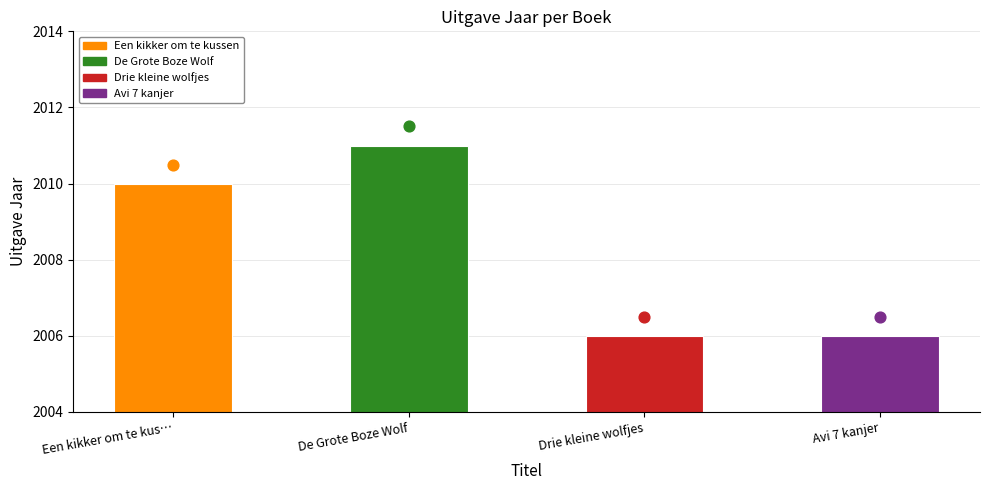

Between Een kikker om te kus… and Drie kleine wolfjes, which is larger?

Een kikker om te kus…